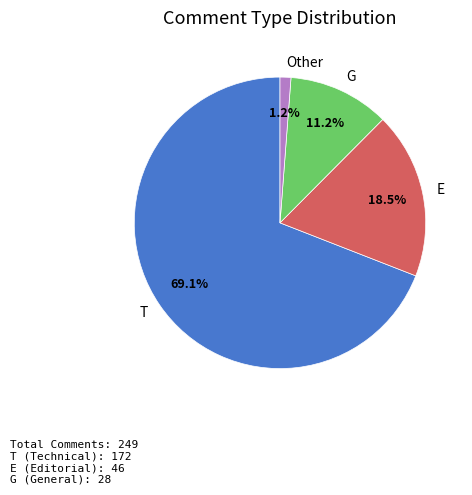

What is the ratio of the value at T to the value at E?

3.7